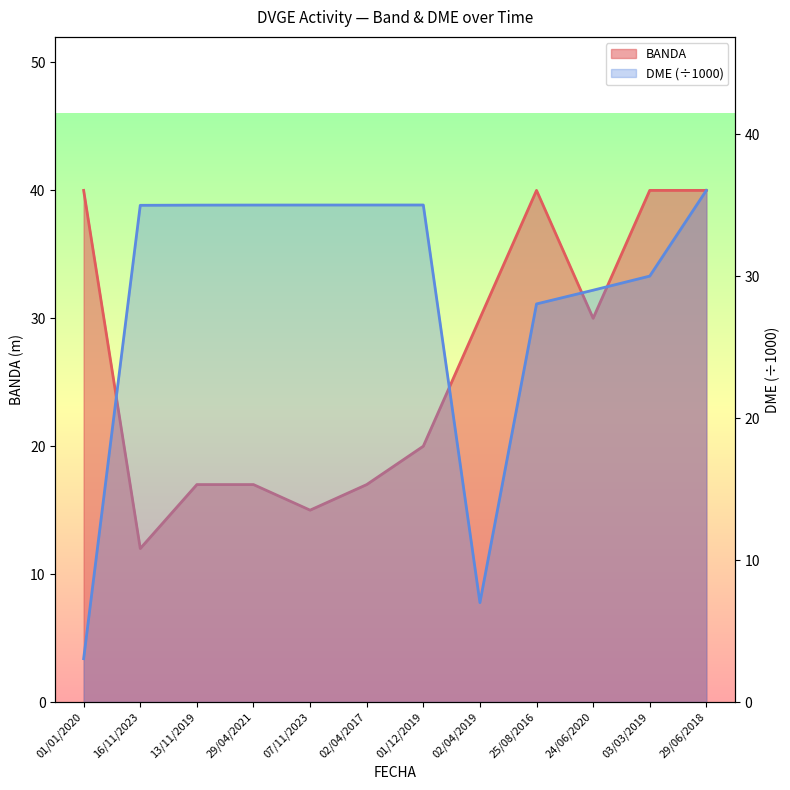

Is the value of DME at 16/11/2023 greater than the value of BANDA at 13/11/2019?

Yes